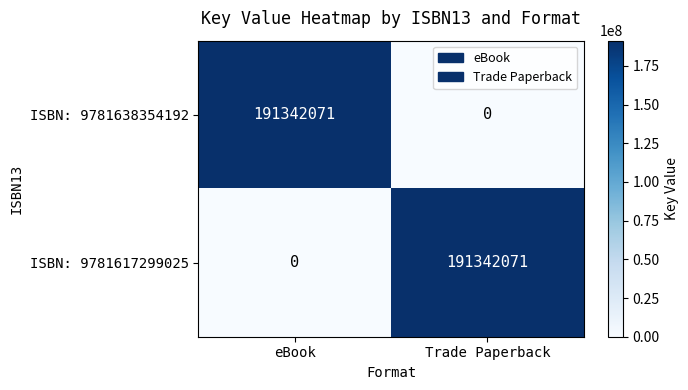

What is the total value across all series at Trade Paperback?

191342071